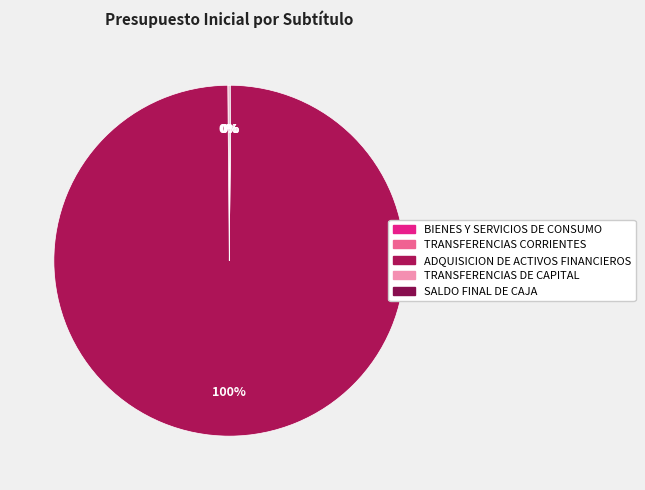

How much of the chart is everything except TRANSFERENCIAS DE CAPITAL?

100.0%